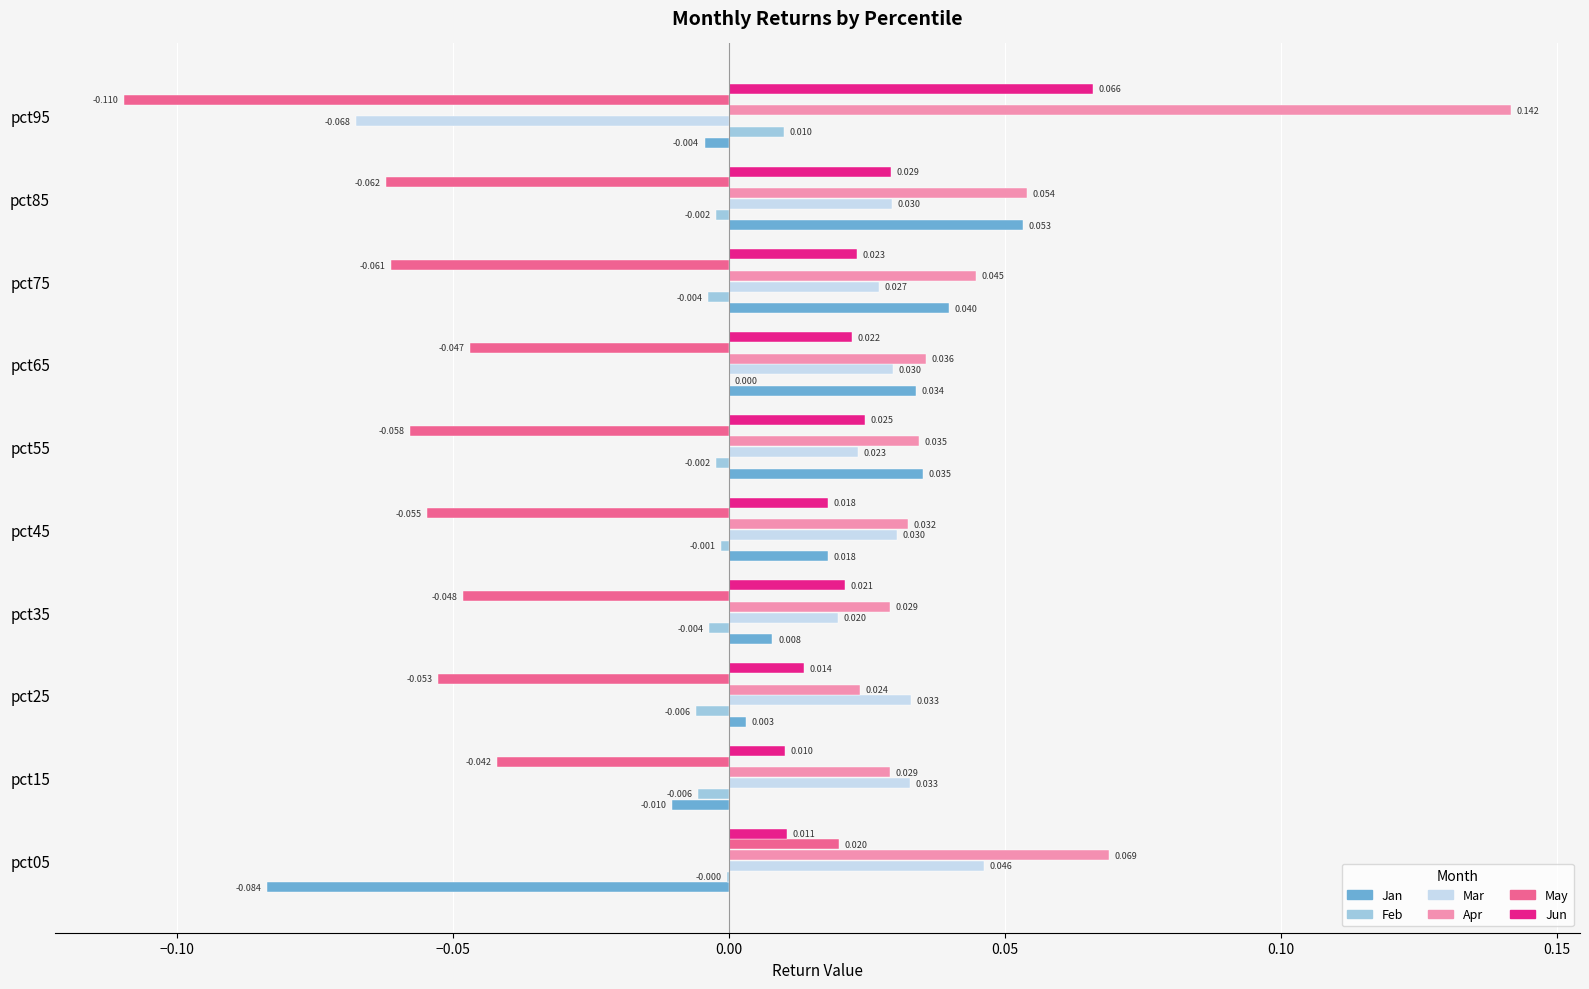

Is the value of Jun at pct25 greater than the value of Jan at pct35?

Yes